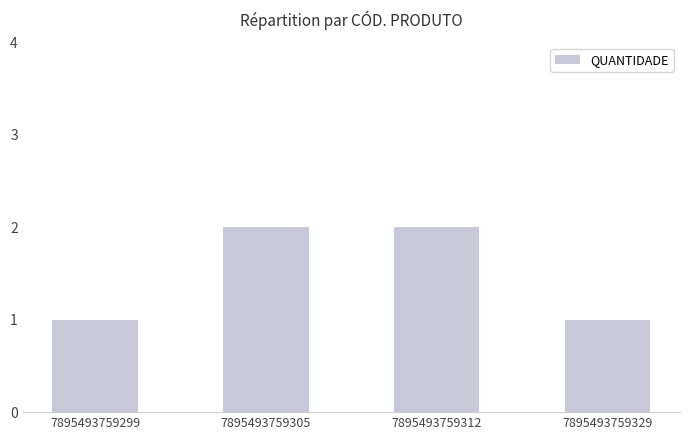

Which has a higher value, 7895493759312 or 7895493759329?

7895493759312